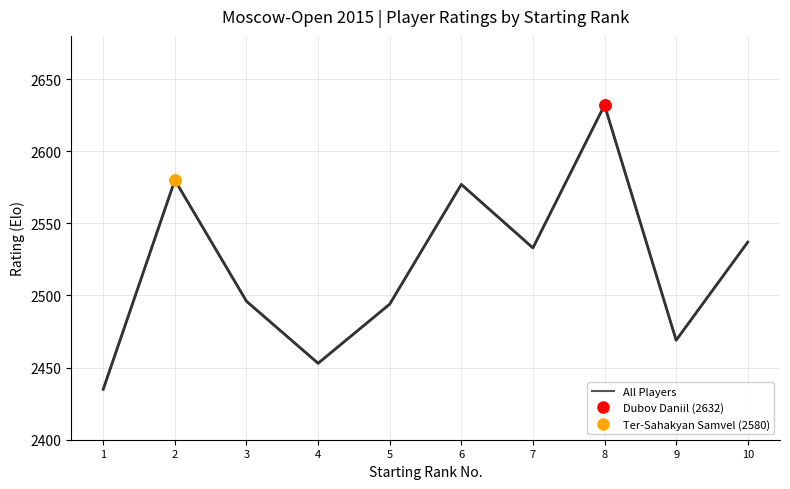

Where does the data first go above 2533?

2